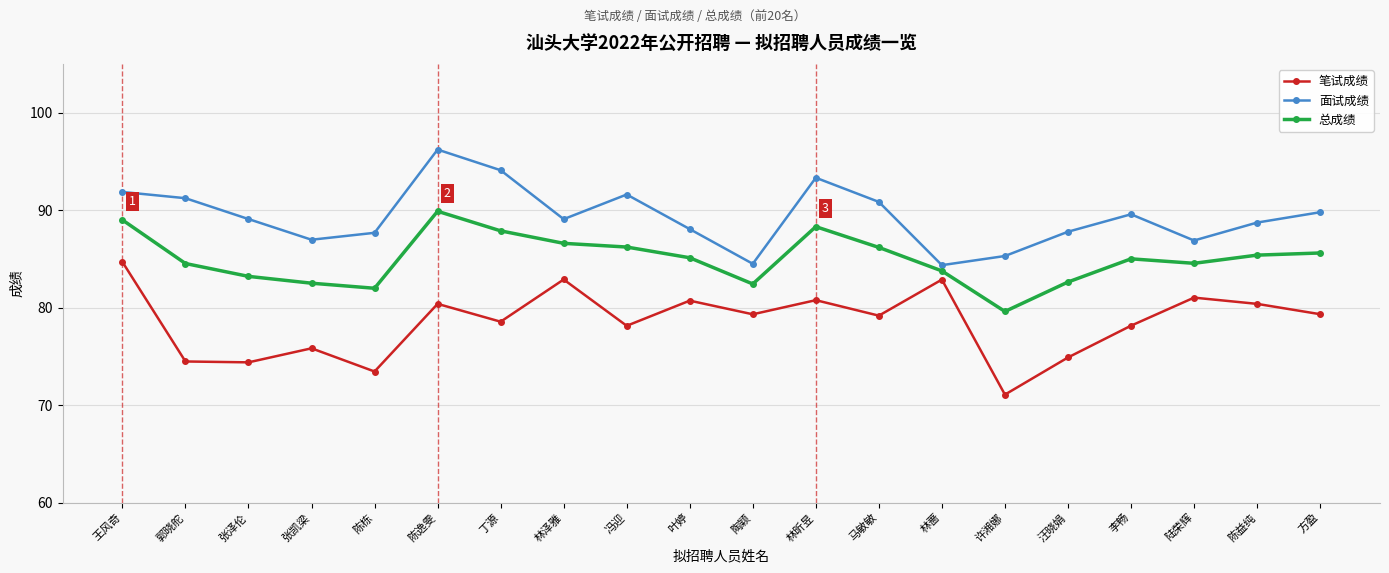

What is the sum of all 笔试成绩 values?

1570.4